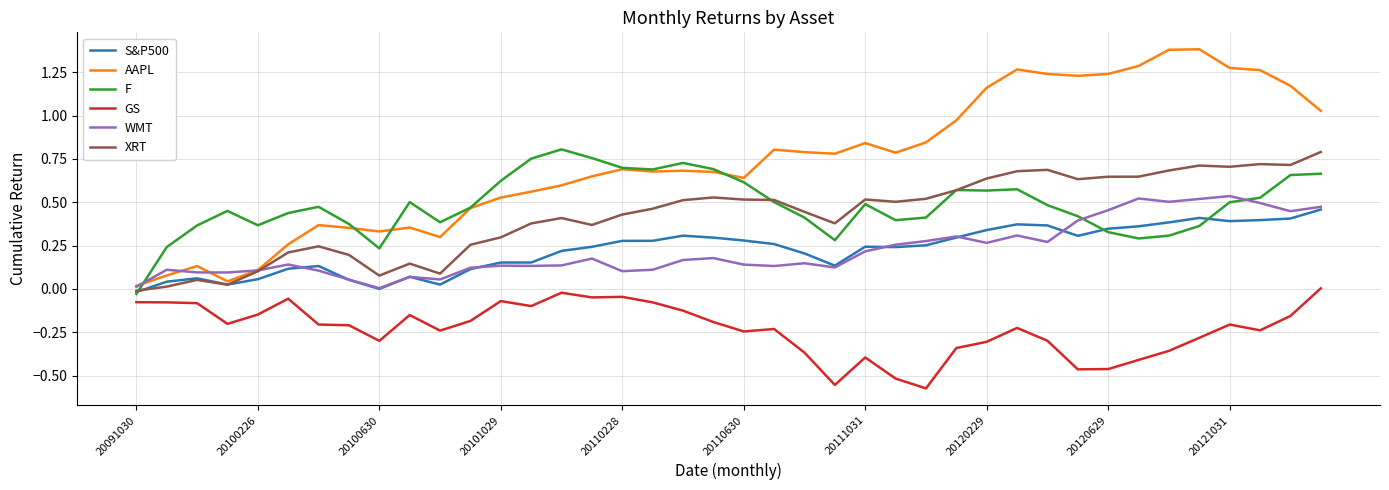

Which series has the largest total across all categories?

AAPL